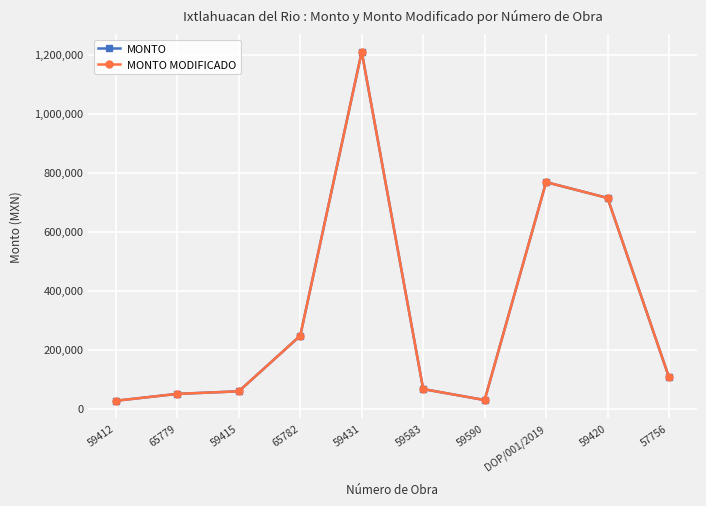

Is the value of MONTO MODIFICADO at 65779 greater than the value of MONTO at 57756?

No